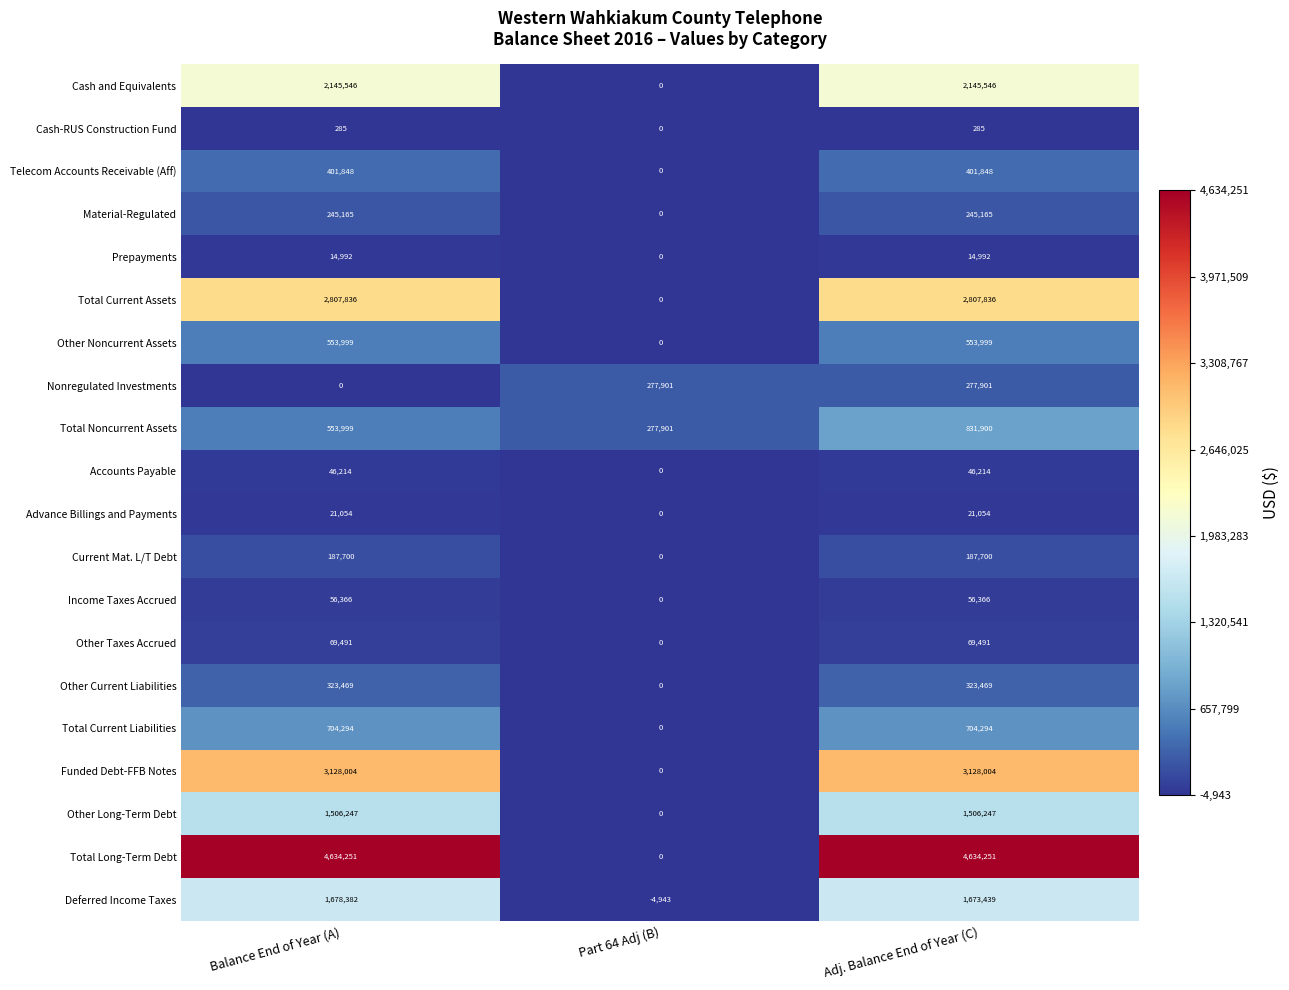

True or false: Income Taxes Accrued has a value of 56366 at Adj. Balance End of Year (C).

True